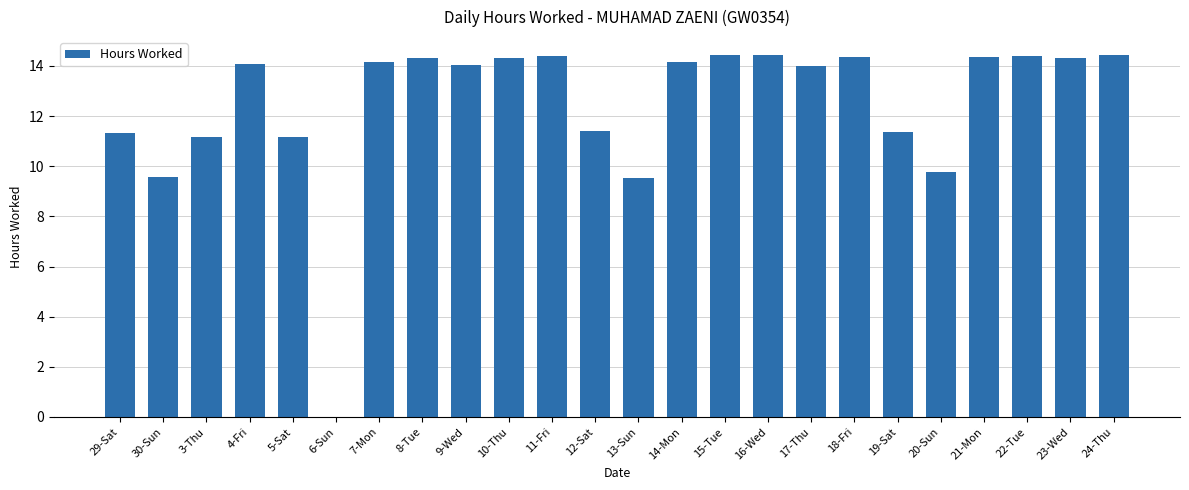

Between 3-Thu and 6-Sun, which is larger?

3-Thu